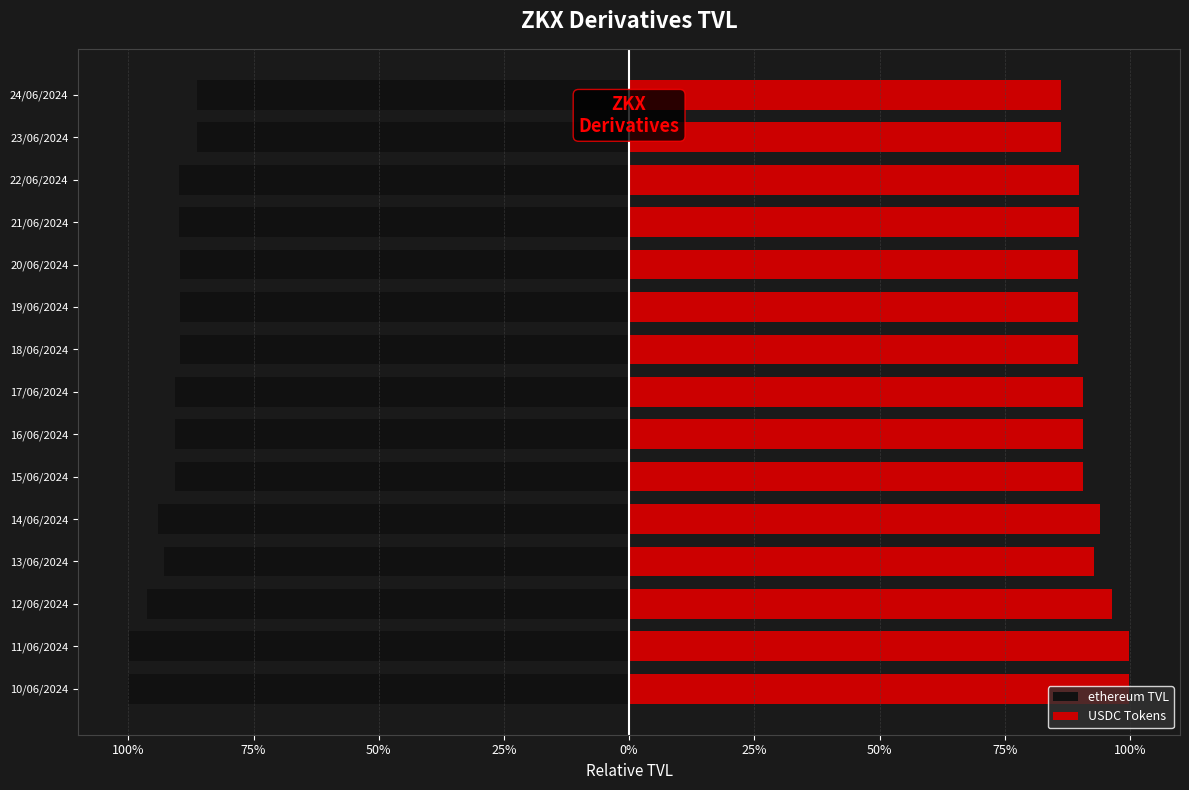

Between 14/06/2024 and 22/06/2024, which series saw the biggest shift?

ethereum TVL